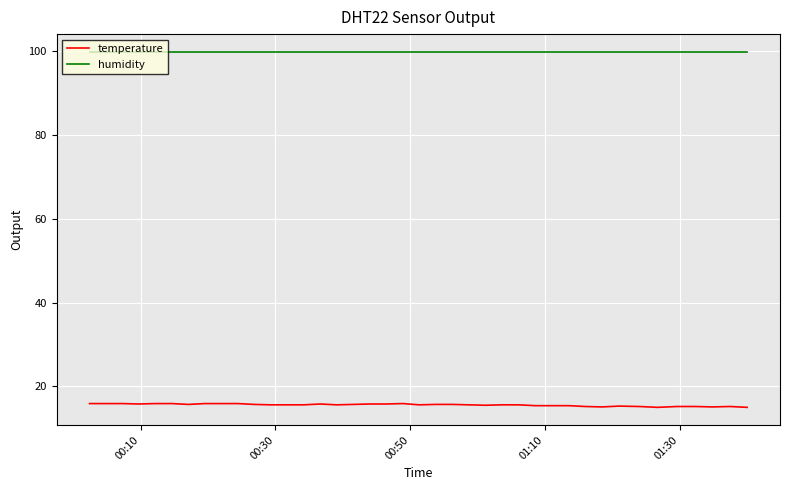

Which series has the widest spread of values?

temperature